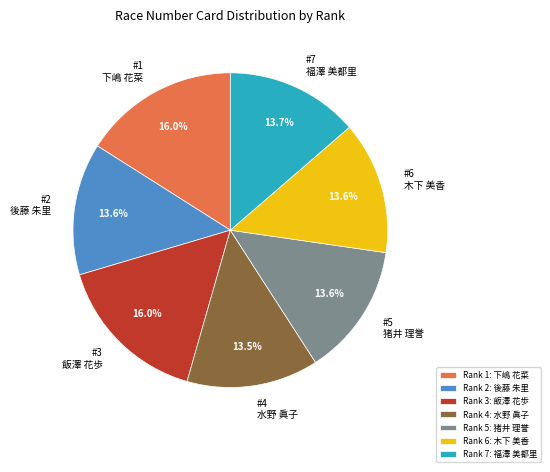

What percentage is NOT represented by #6 木下 美香?

86.4%